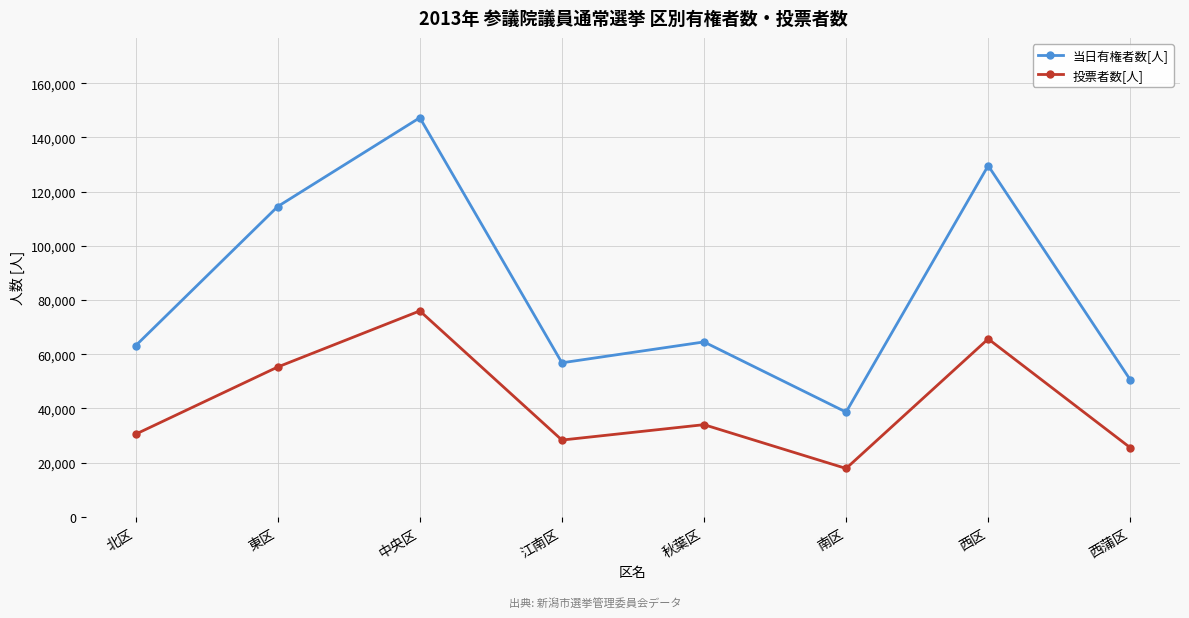

The value of 当日有権者数[人] at 中央区 is 147265. True or false?

True